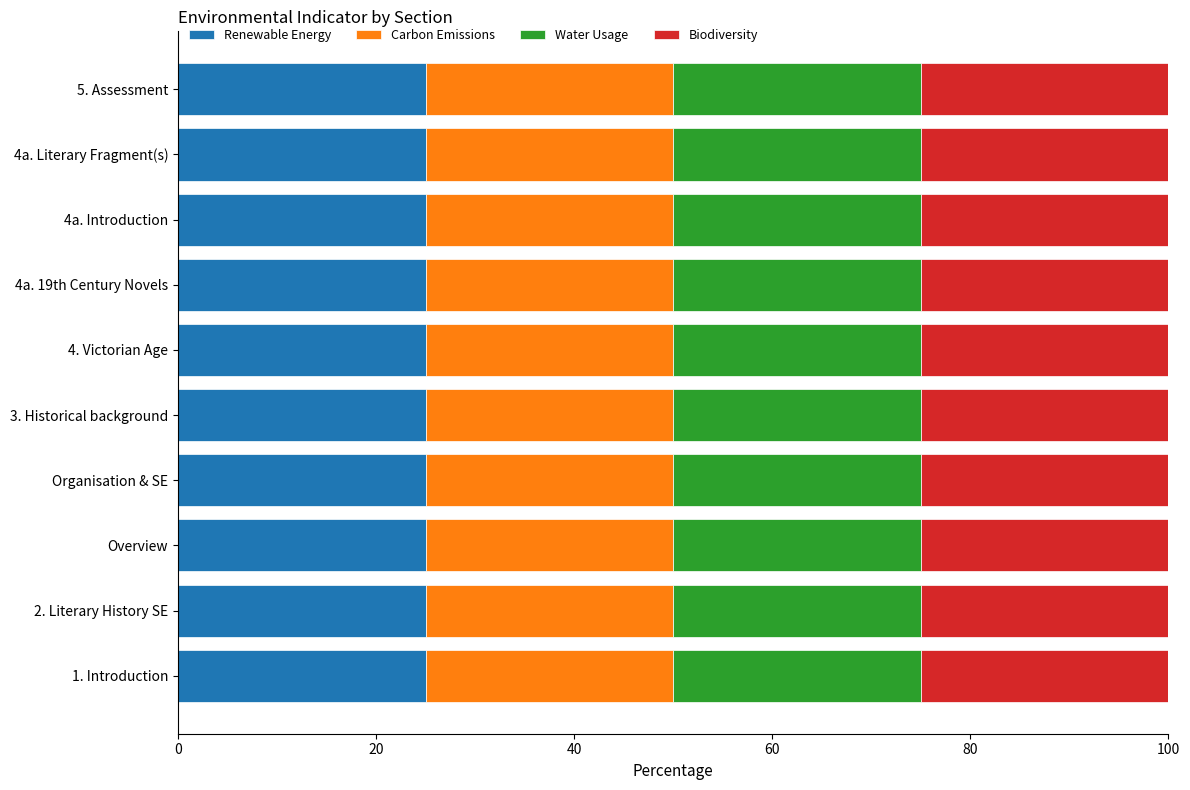

The value of Renewable Energy at 3. Historical background is 5.3. True or false?

False